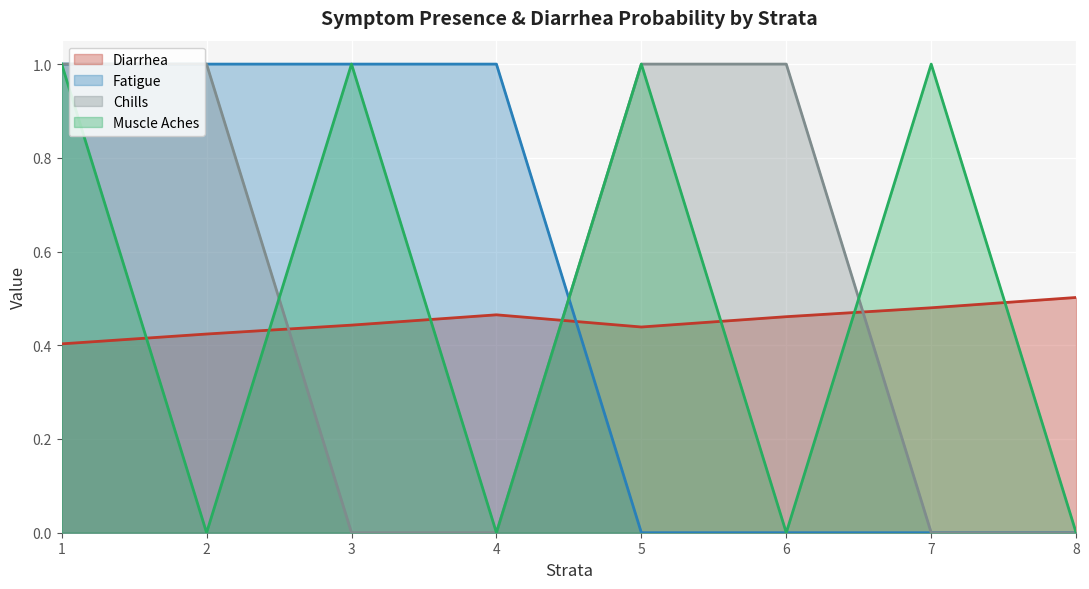

Which series has the largest range (max minus min)?

Fatigue